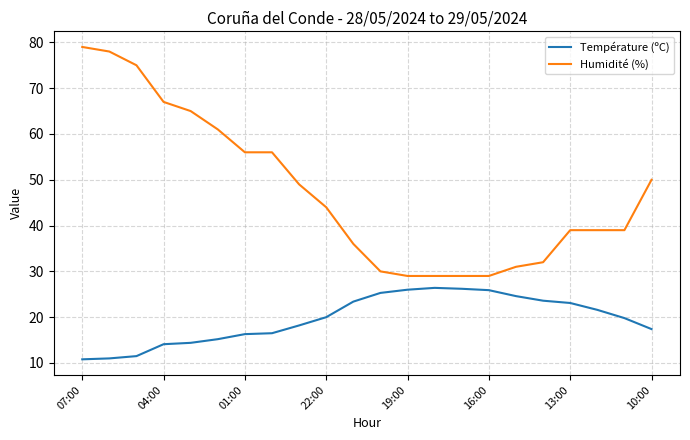

What is the minimum value shown in the chart?

10.8